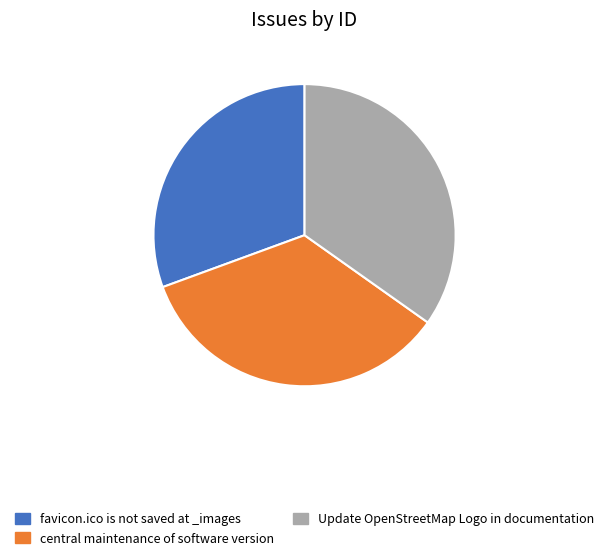

True or false: favicon.ico is not saved at _images accounts for 45% of the total.

False